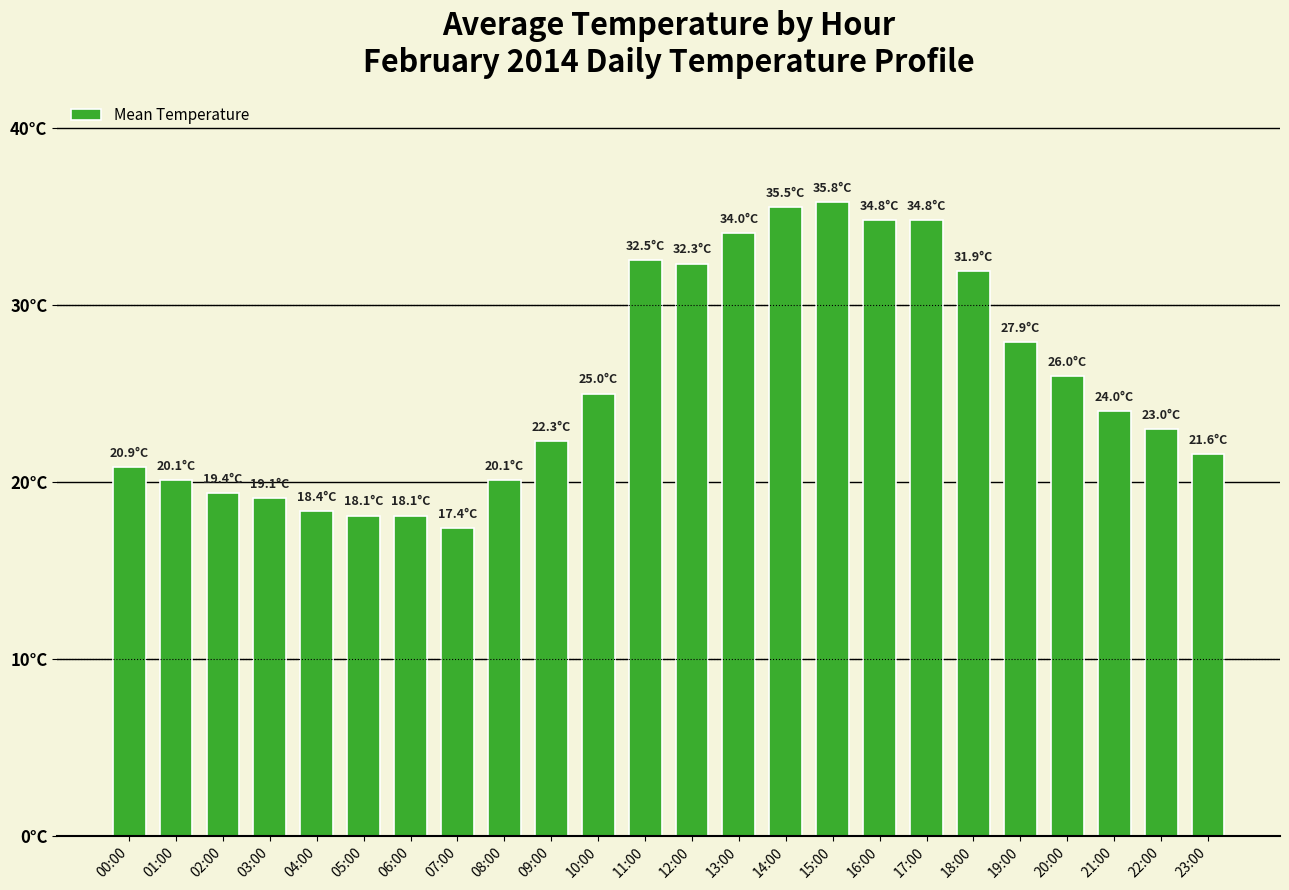

Does the chart contain any negative values?

No